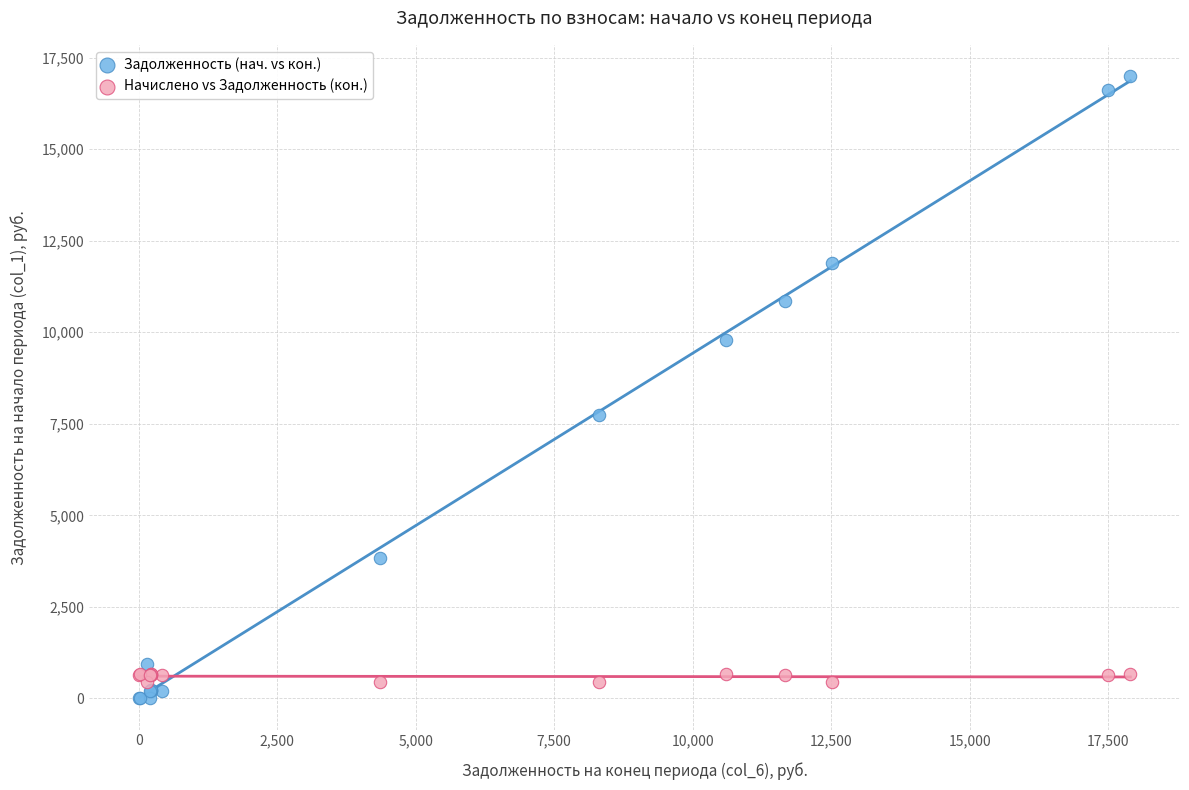

Which series contains the highest Y value?

Задолженность (нач. vs кон.)